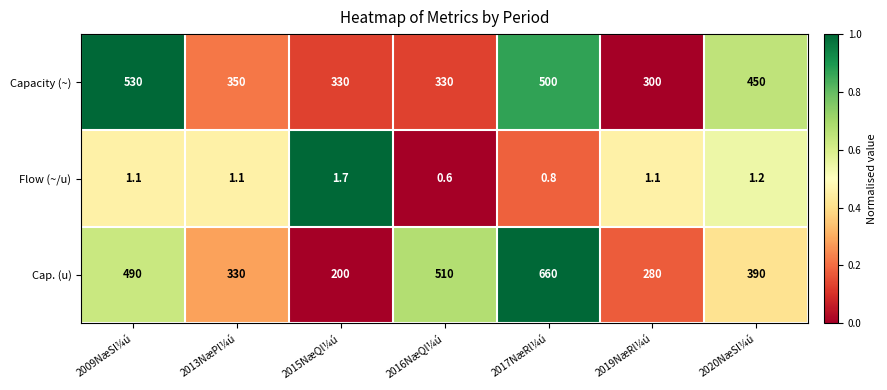

How many data points in Capacity (~) are less than 350?

3